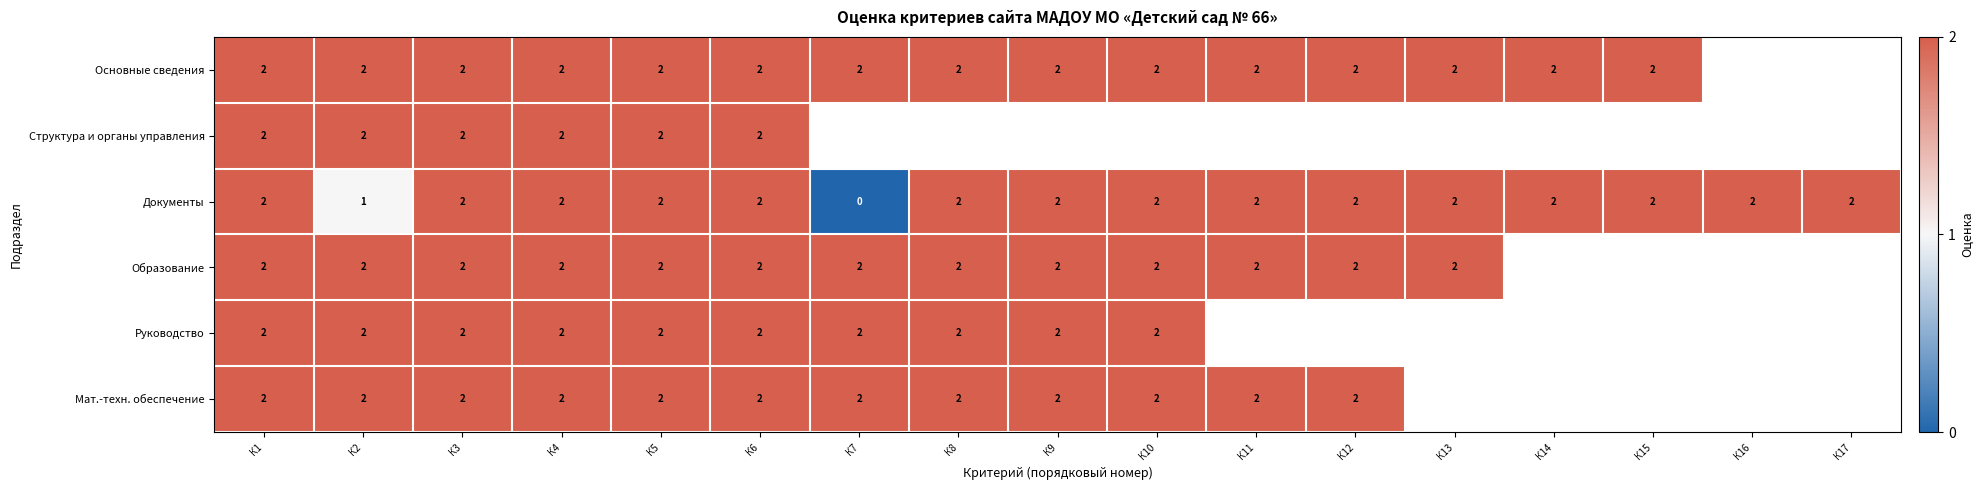

At which category is the sum across all series the highest?

К1